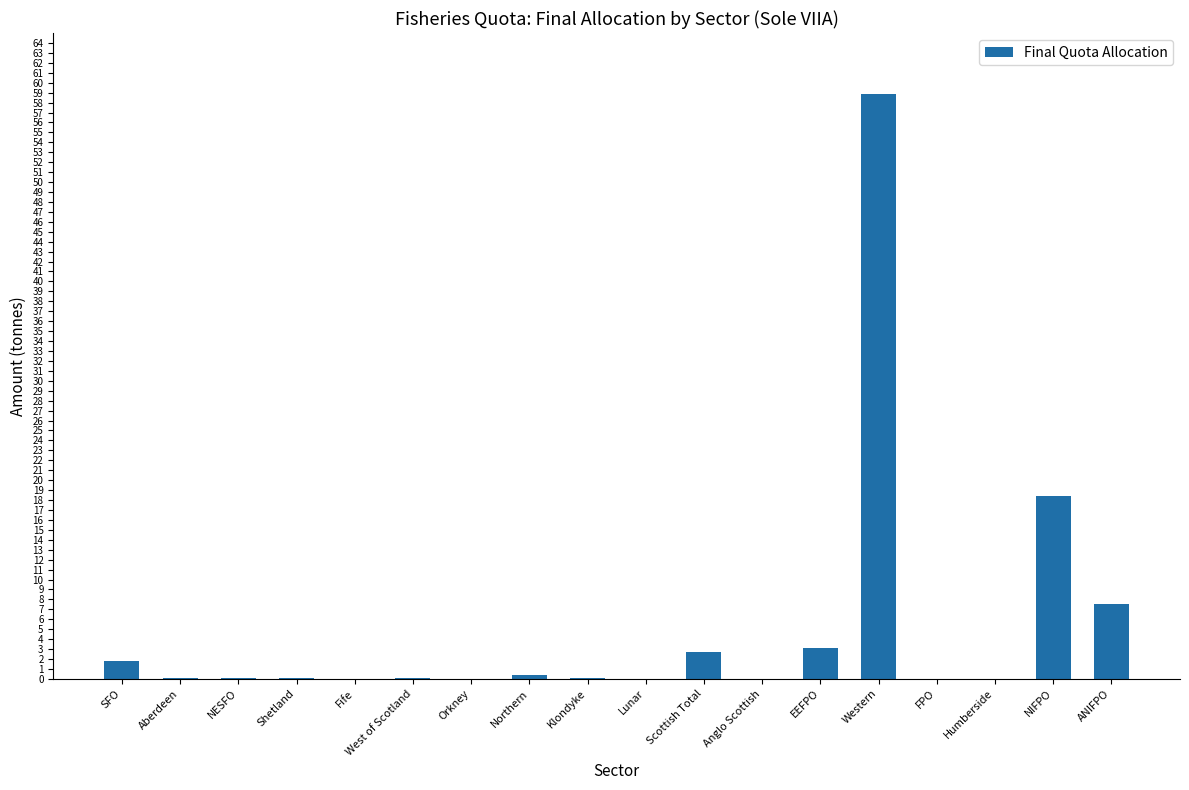

Which category has the highest value across all series?

Western